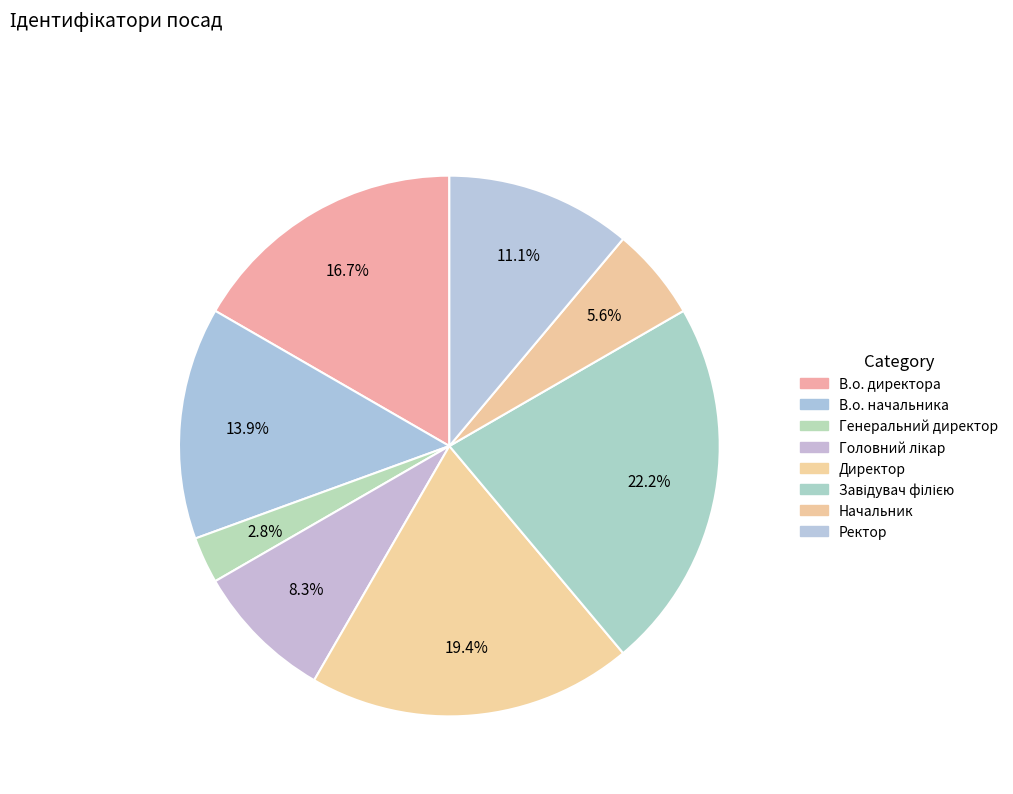

What is the change in value from Генеральний директор to Директор?

+6